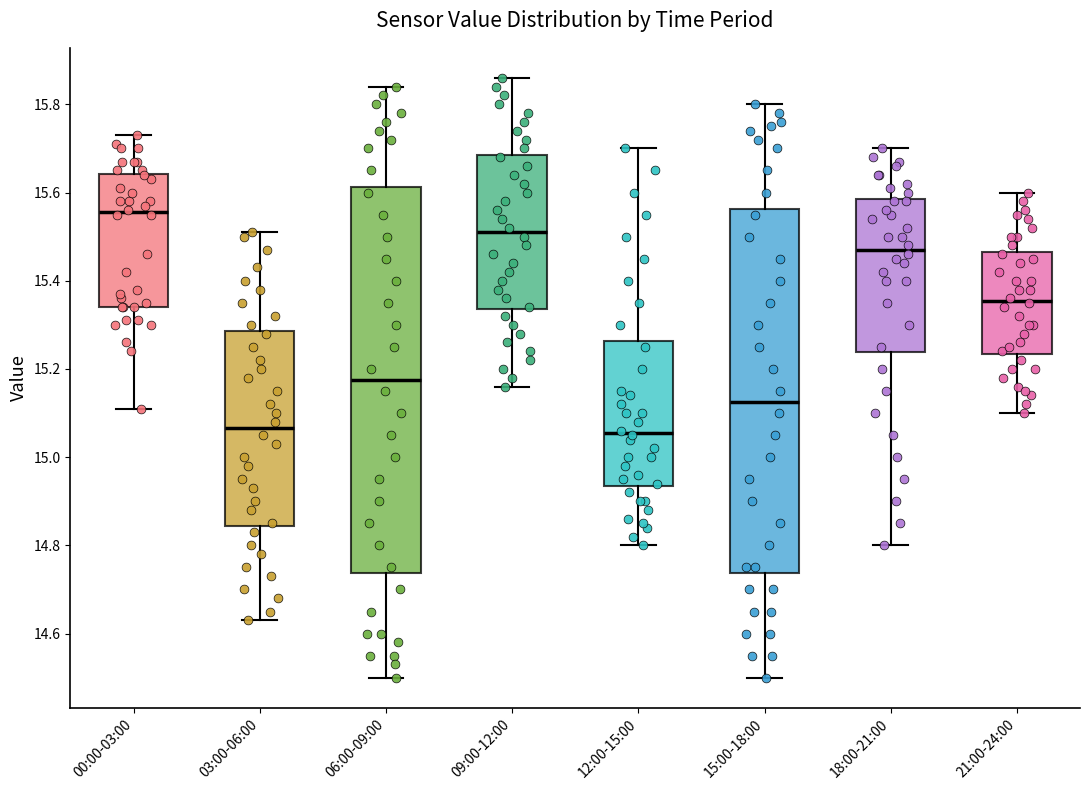

Which box has the highest median line?

00:00-03:00